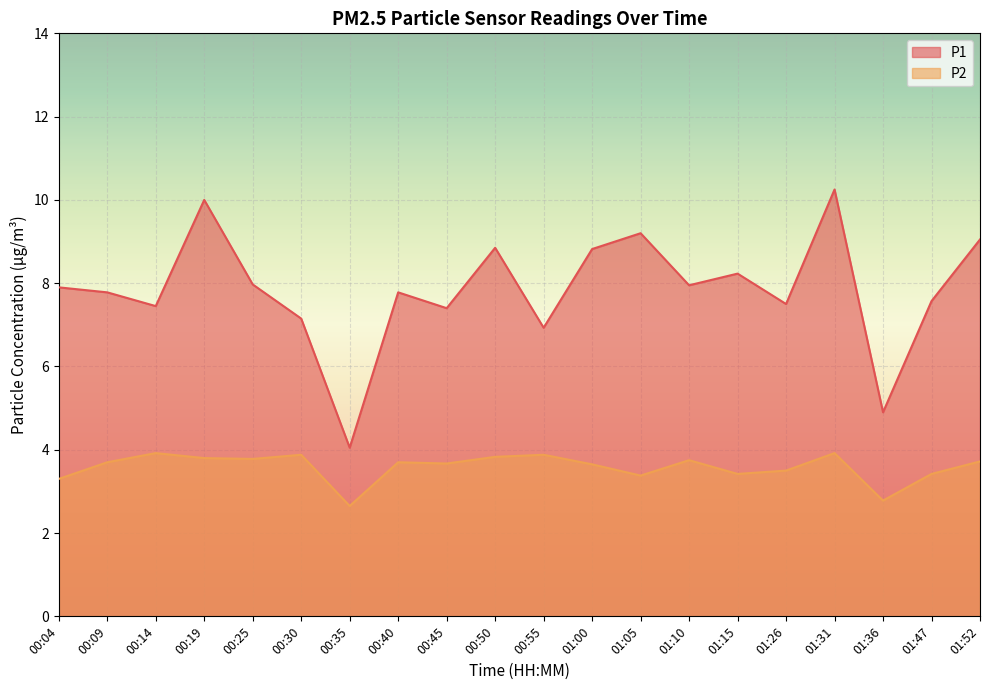

Which series has the largest total across all categories?

P1